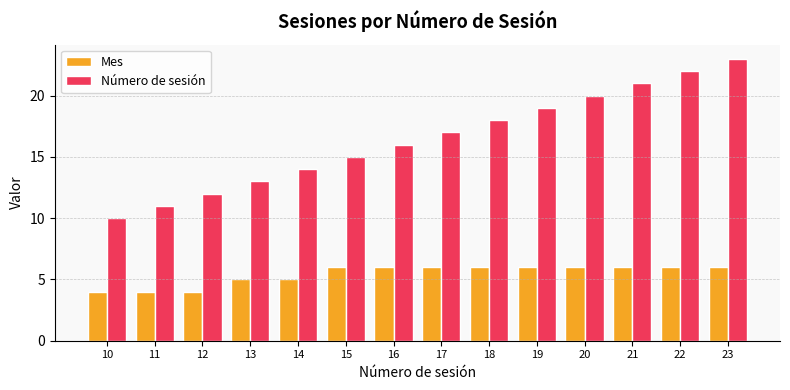

How many data points in Mes are less than 6?

5